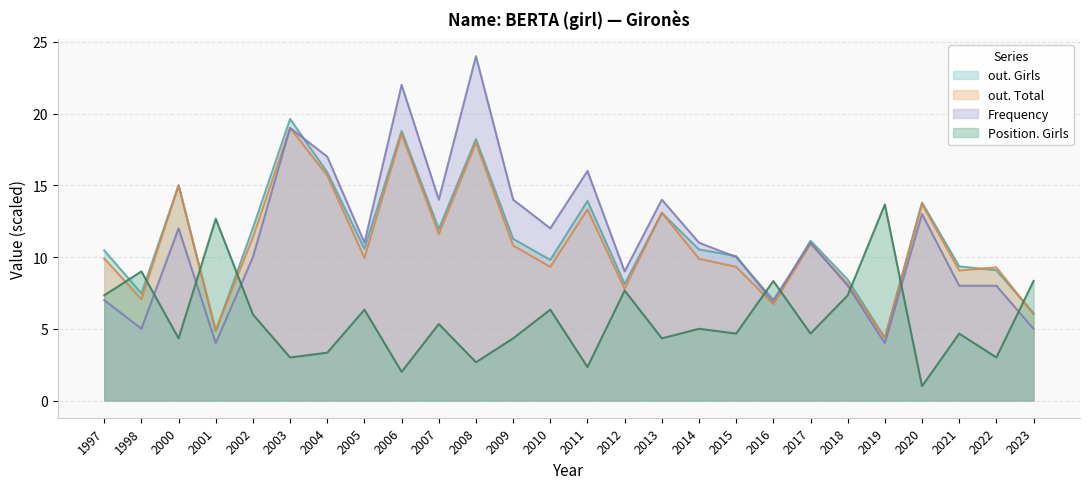

How many values in the Position. Girls series exceed 5?

12